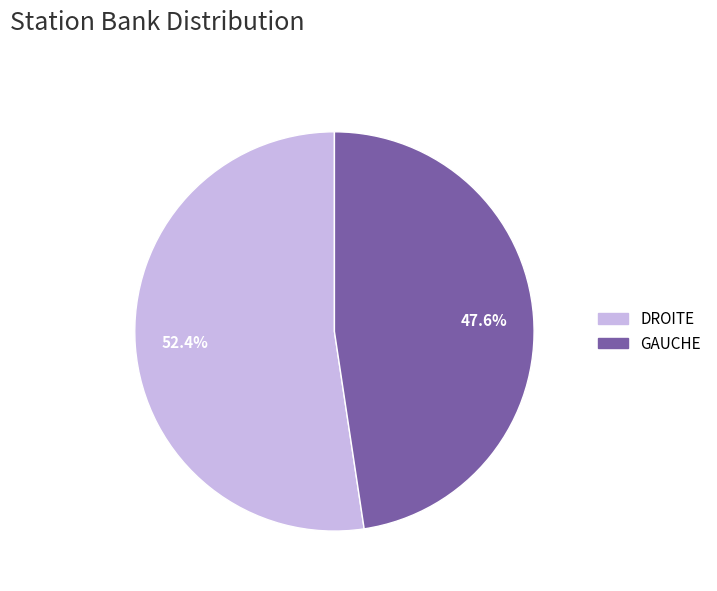

Do DROITE and GAUCHE together represent more than half of the pie?

Yes